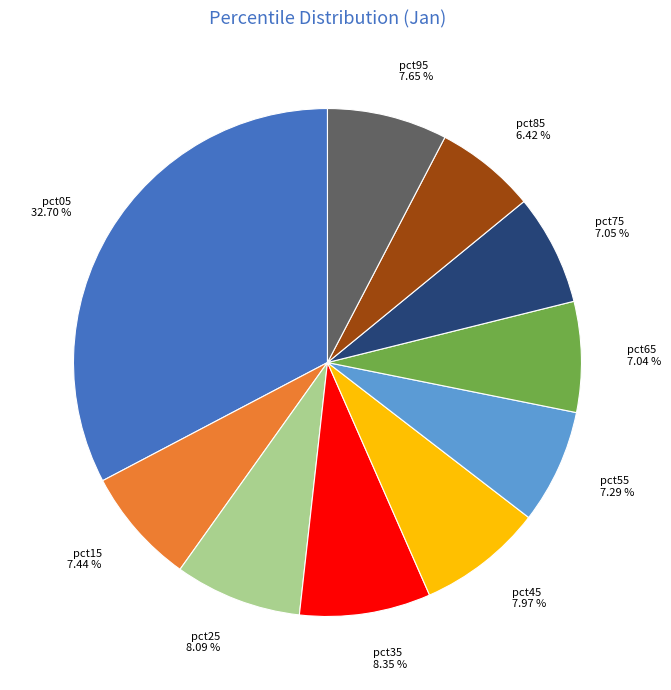

Which category has the biggest portion of the pie?

pct05